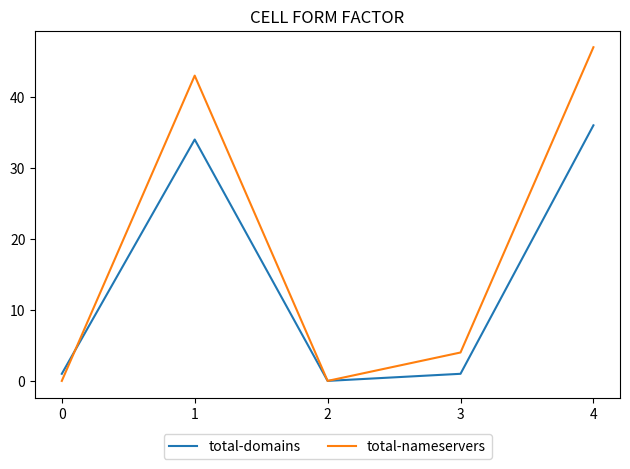

At which category is the sum across all series the highest?

4